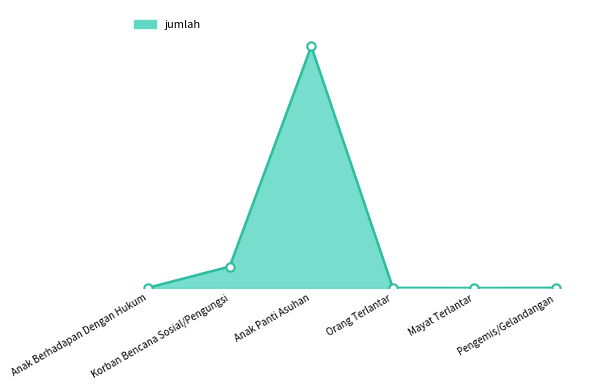

Does the chart display data point markers on the line(s)?

No